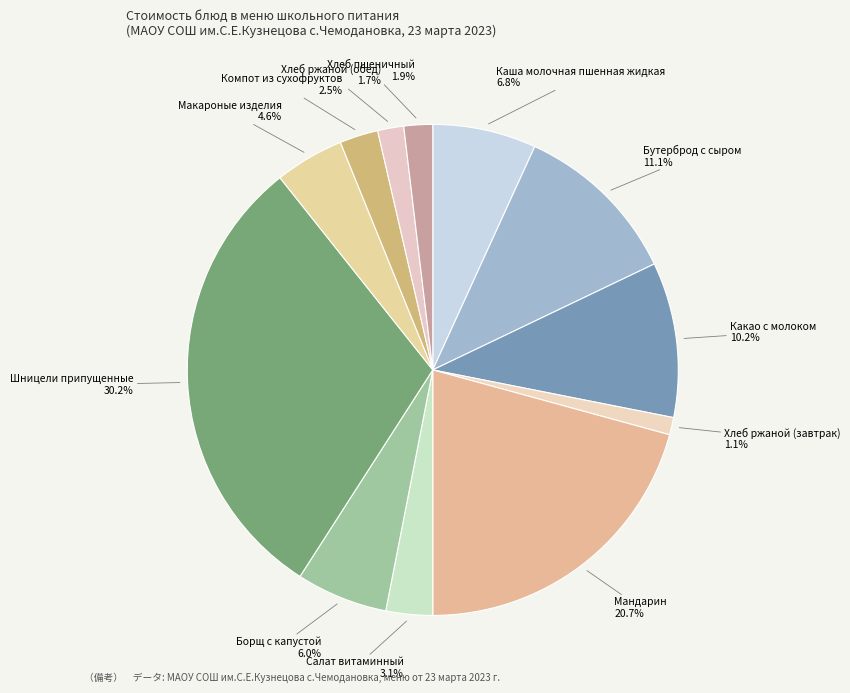

What percentage is the Хлеб ржаной (обед) slice, to the nearest percent?

2%